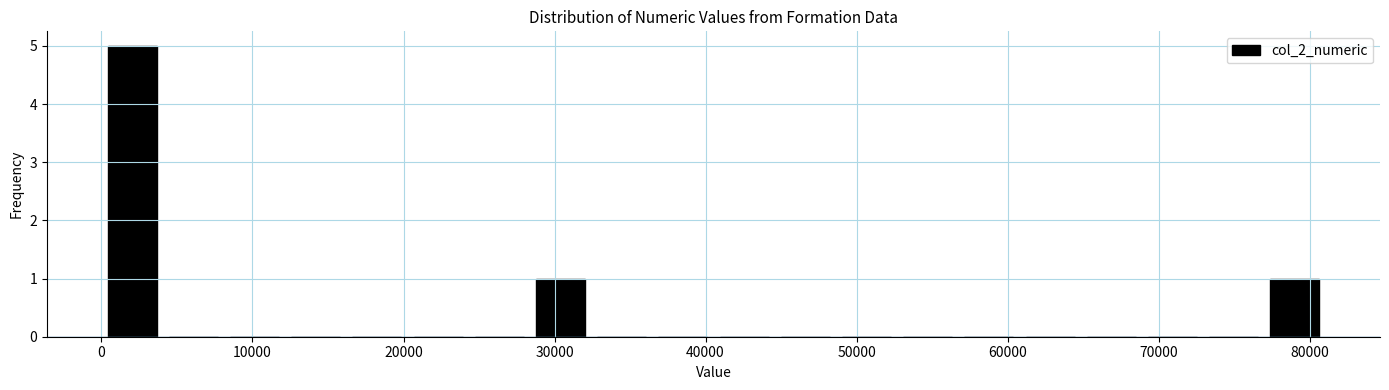

What is the height of the bar covering 77000 to 81000 on the x-axis? Neither the bar edges nor the heights are printed on the chart, so give them approximately, as read against the axes.

1